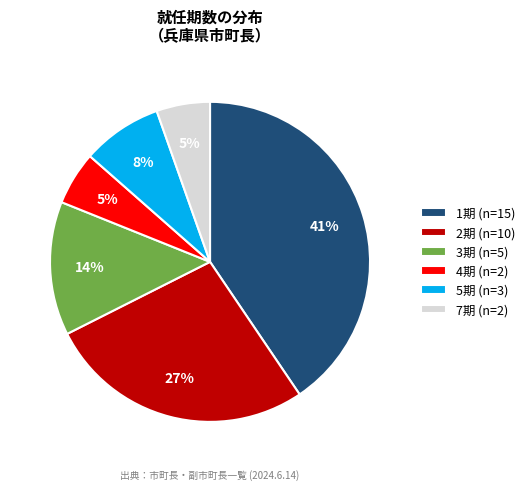

Is 7期 (n=2) the majority of the pie?

No